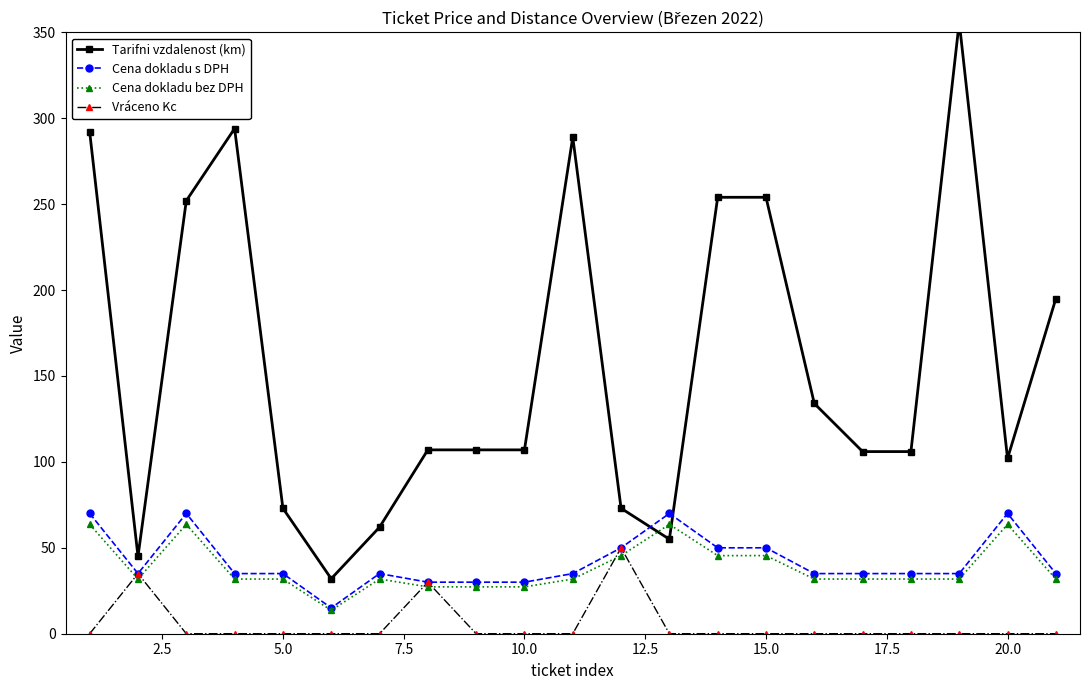

The value of Cena dokladu bez DPH at 15.0 is 45.5. True or false?

True